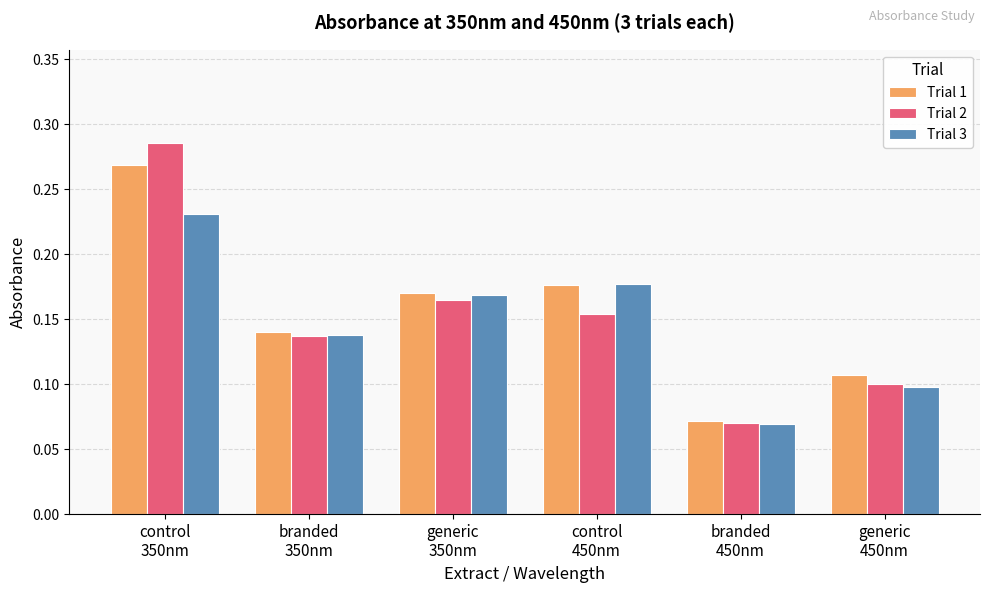

List the series in order of their overall mean, highest first.

Trial 1, Trial 2, Trial 3